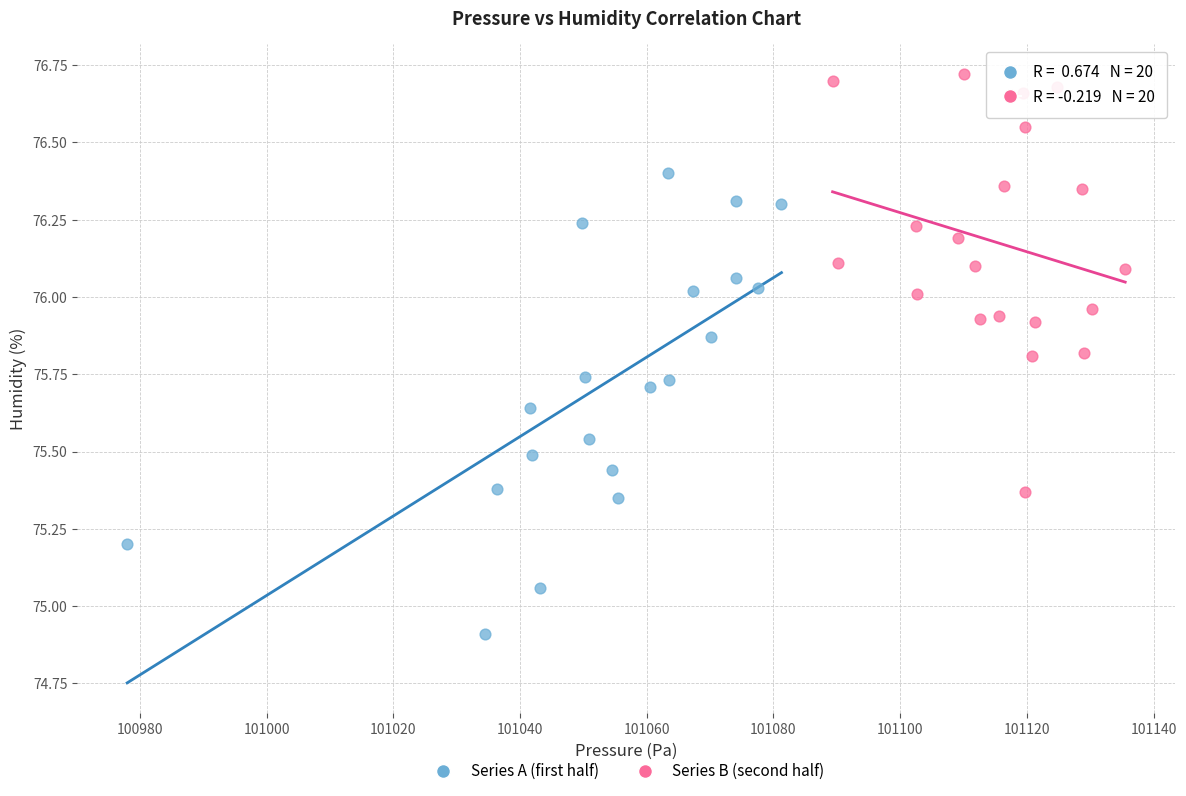

Which series contains the highest Y value?

Series B (second half)